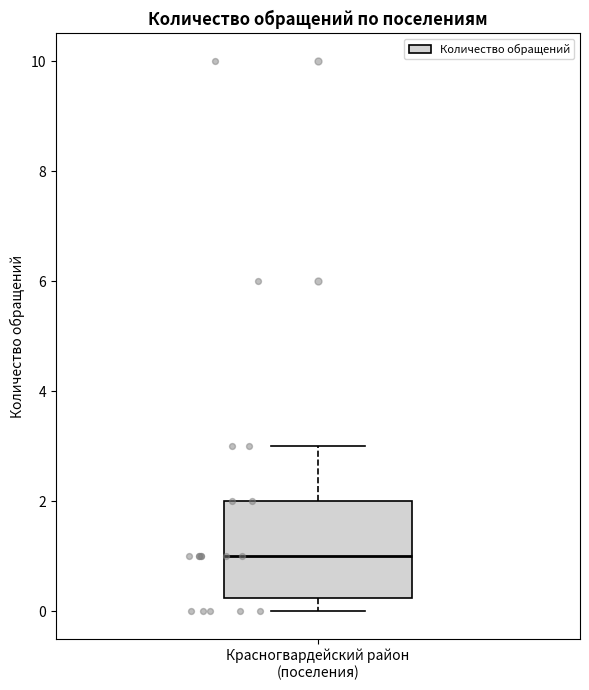

Transcribe this box plot: give where the median line is, the range the box spans, and where the two whiskers end, as read against the y-axis. The values are not printed on the chart, so give them approximately, as read against the axis.

median 1.0, box 0.2 to 2.0, whiskers 0.0 to 3.0